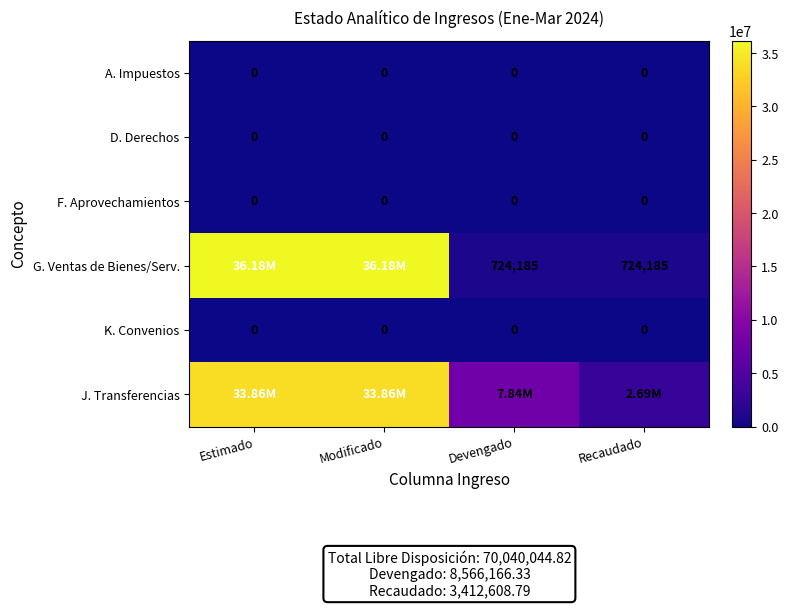

Between Devengado and Estimado, which is larger?

Devengado